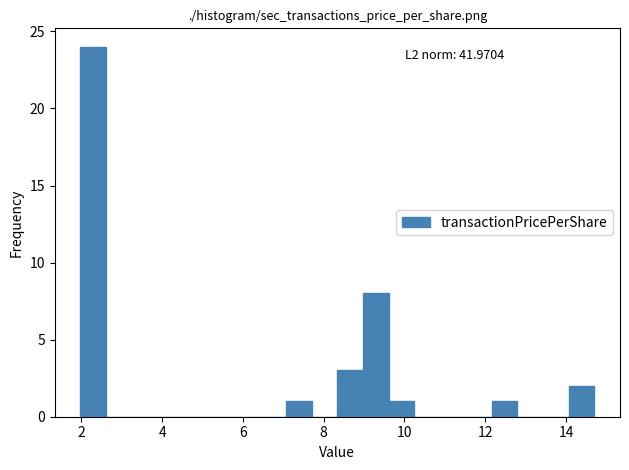

Around what value on the x-axis is the tallest bar? Give the approximate position of its centre, as read against the axis.

2.2